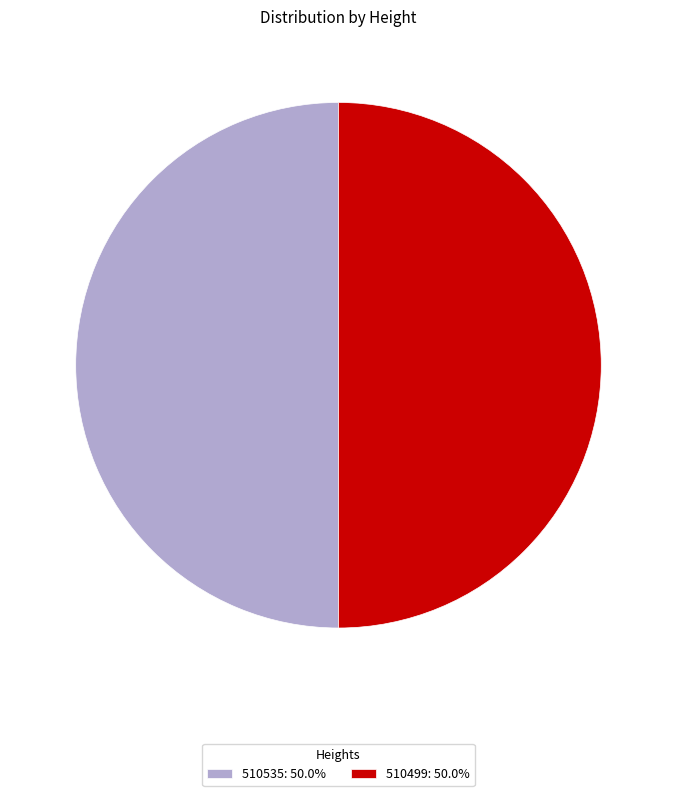

Do 510499: 50.0% and 510535: 50.0% together represent more than half of the pie?

Yes